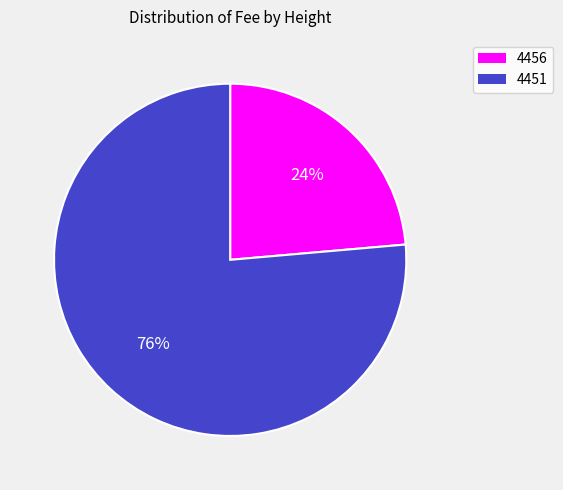

To the nearest percent, what percentage of the pie is 4456?

24%